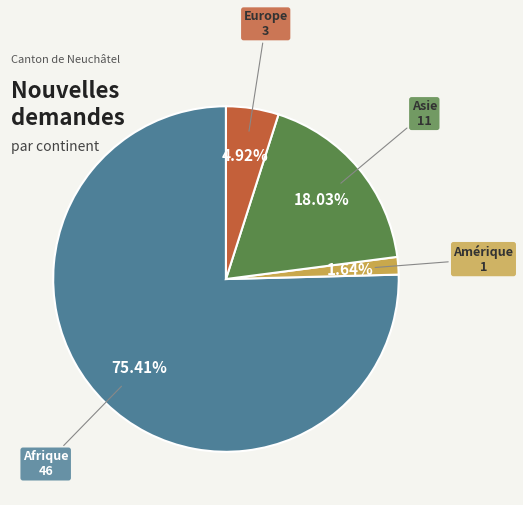

Which category has the smallest portion of the pie?

Amérique